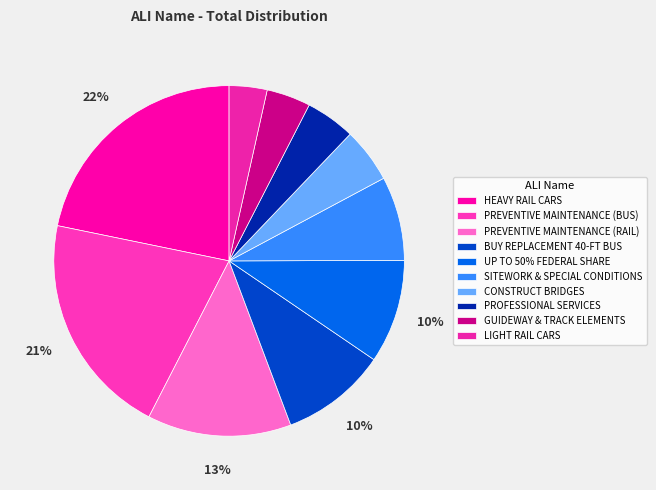

Which category has the biggest portion of the pie?

HEAVY RAIL CARS